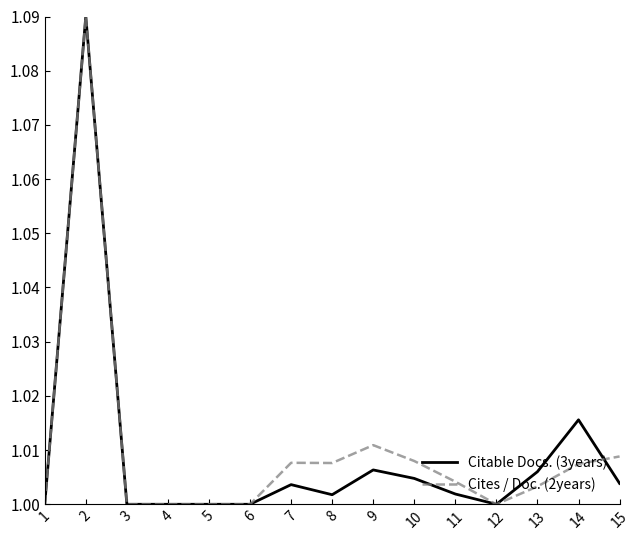

True or false: Cites / Doc. (2years) has a value of 1.7 at 1.

False